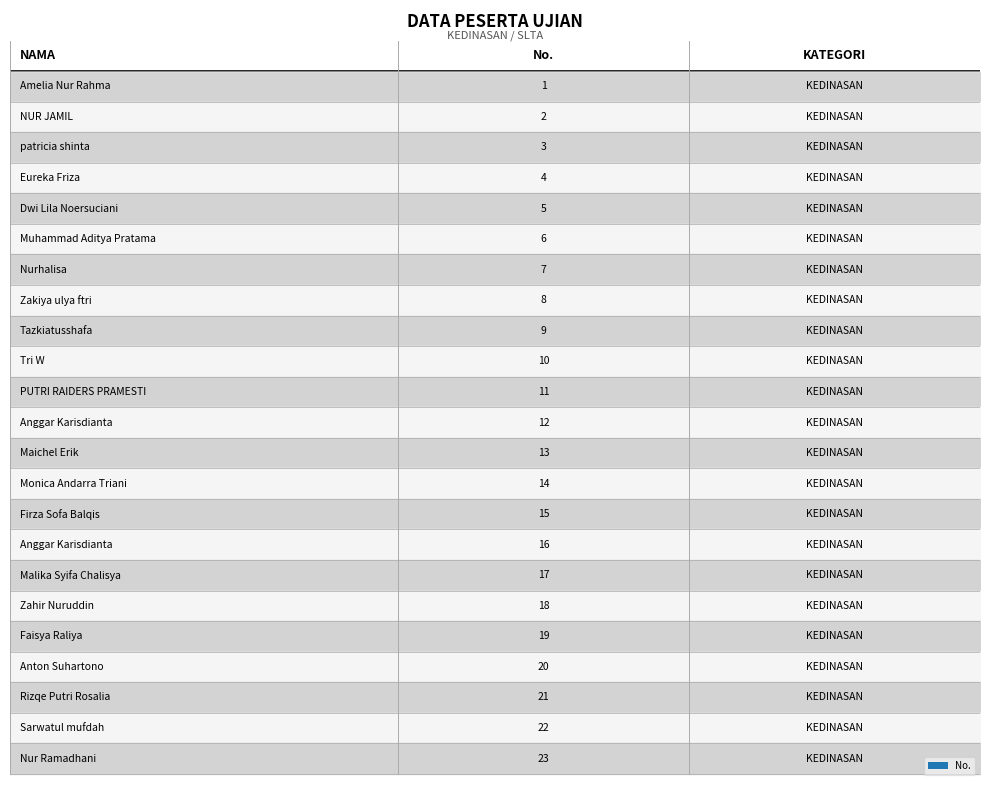

Which label corresponds to the largest value in the chart?

Nur Ramadhani